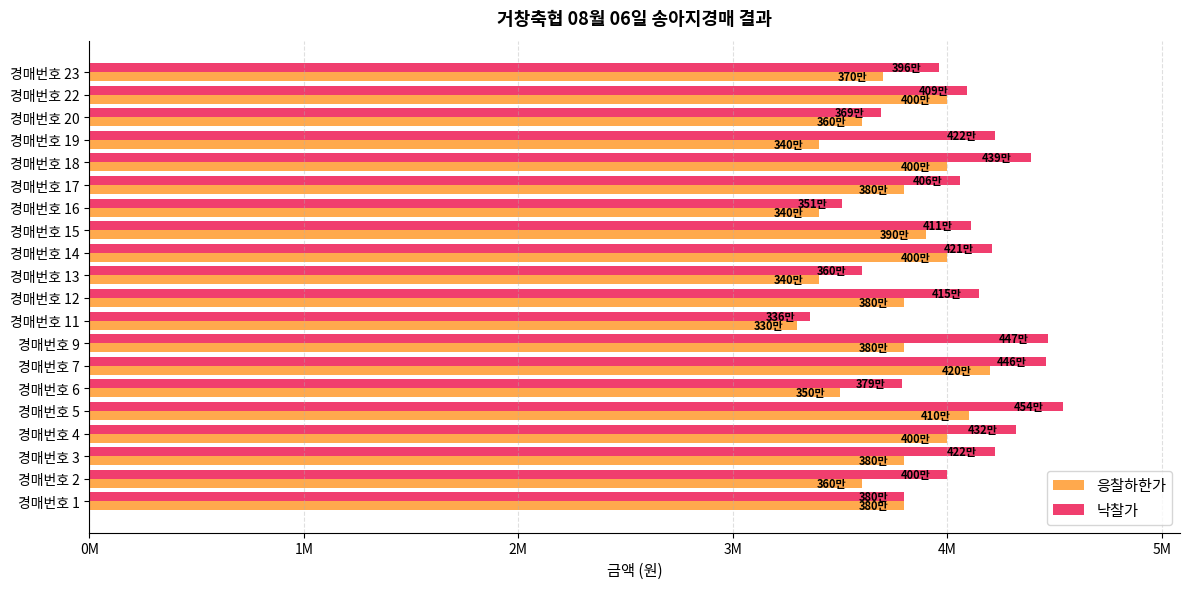

Which series has the largest range (max minus min)?

낙찰가